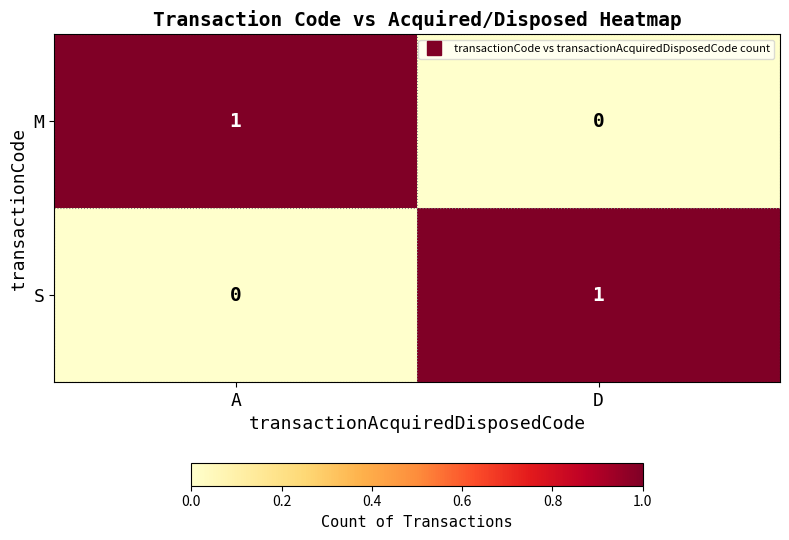

The value of M at D is -1. True or false?

False